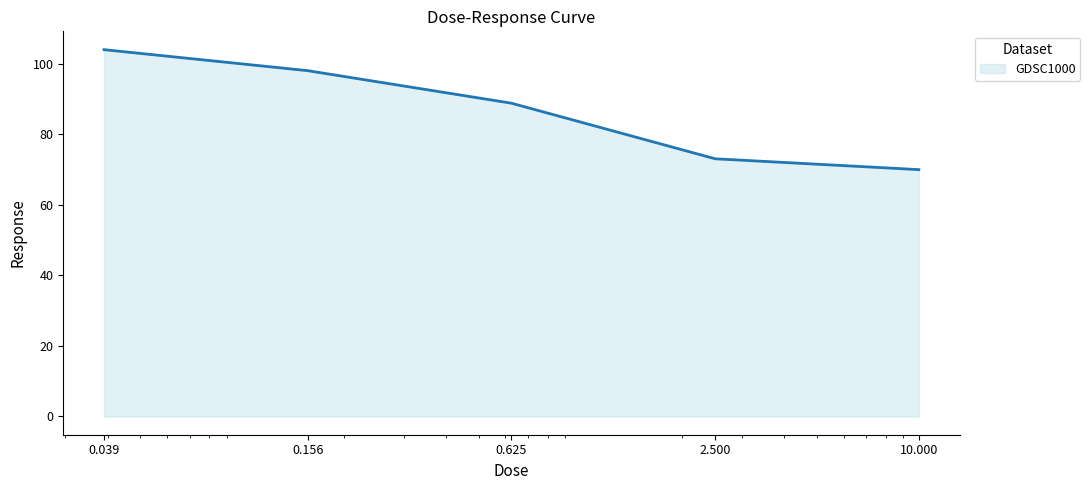

What is the minimum value shown in the chart?

70.0